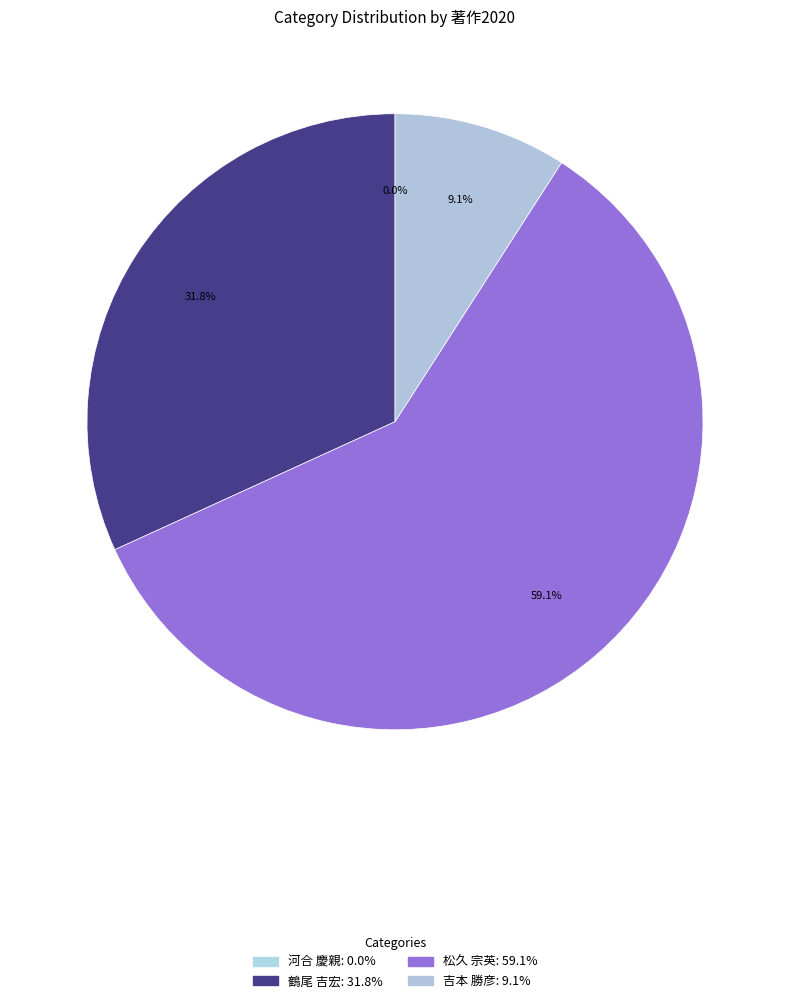

Is 河合 慶親 the majority of the pie?

No